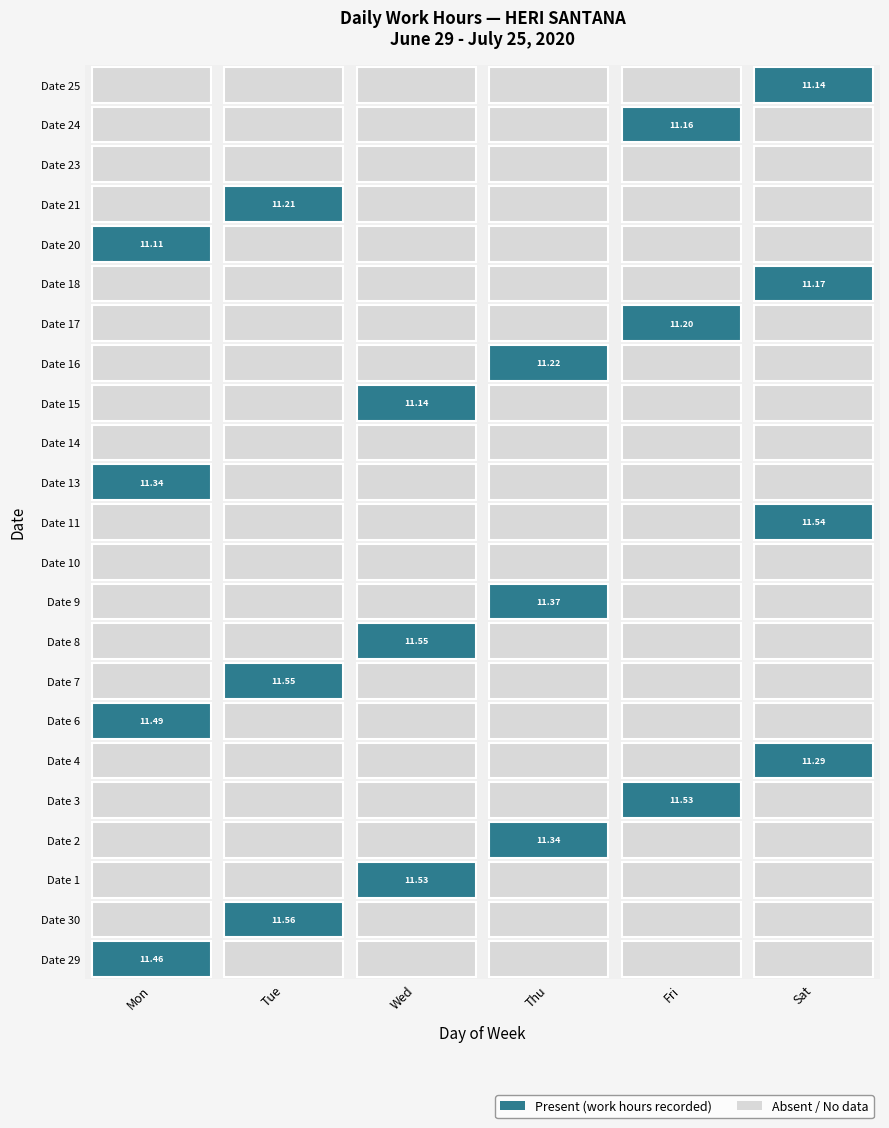

What is the highest value of the 18 series?

11.2